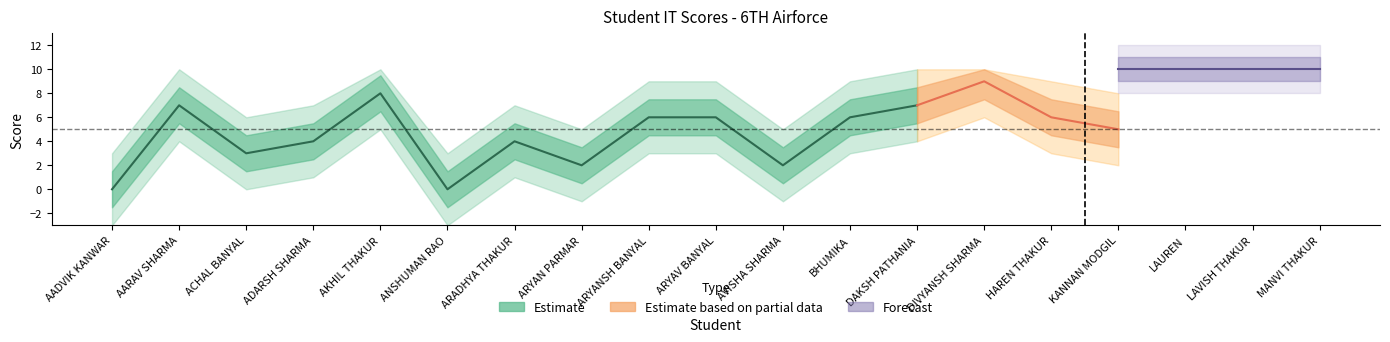

True or false: Max has more than 0 points higher than both neighbors.

False